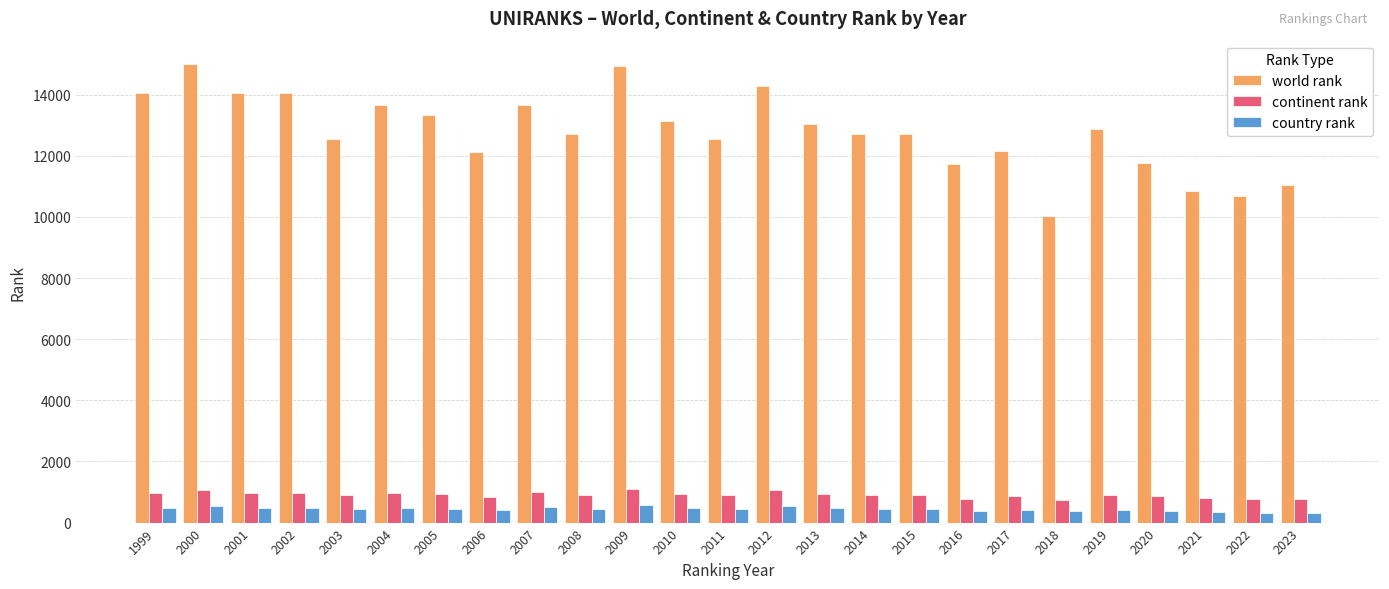

What is the maximum value shown in the chart?

15015